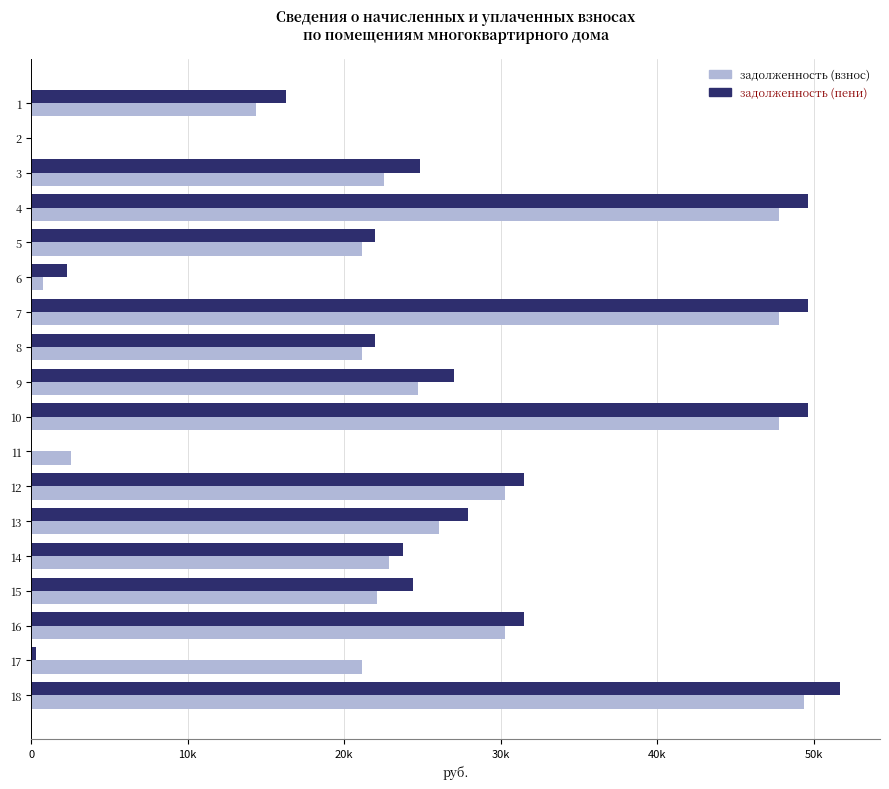

What is the value of the задолженность (взнос) bar at the 6th from the left?

756.8